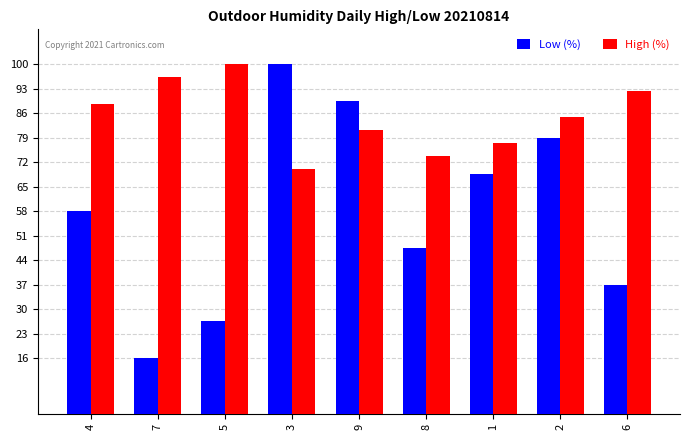

What is the approximate value of High (%) at 2?

85.0